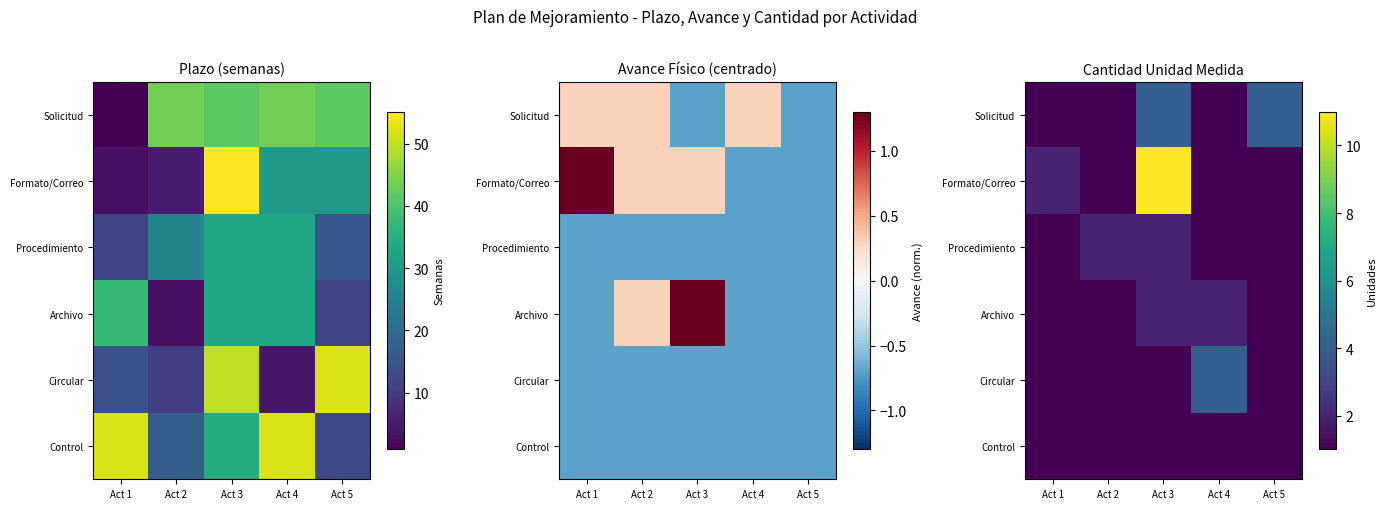

List the series in order of their peak value, highest first.

Formato/Correo, Solicitud, Circular, Procedimiento, Archivo, Control